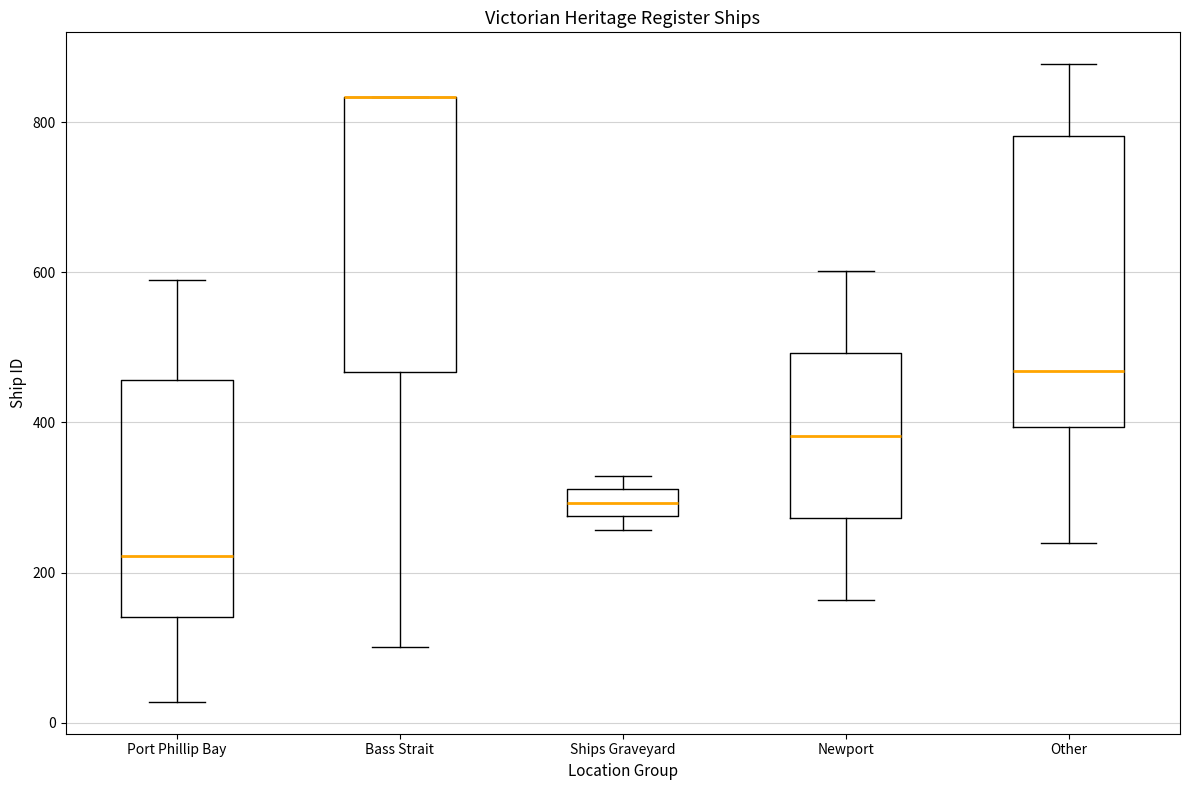

Reading left to right, read every box against the y-axis: the position of its median line, the range the box covers, and the ends of its whiskers. The values are not printed on the chart, so give them approximately, as read against the axis.

Port Phillip Bay: median 220, box 140 to 460, whiskers 20 to 600
Bass Strait: median 840 (drawn on the box's upper edge), box 460 to 840, whiskers 100 to 840
Ships Graveyard: median 300, box 280 to 320, whiskers 260 to 320 (just above the box's upper edge)
Newport: median 380, box 280 to 500, whiskers 160 to 600
Other: median 460, box 400 to 780, whiskers 240 to 880